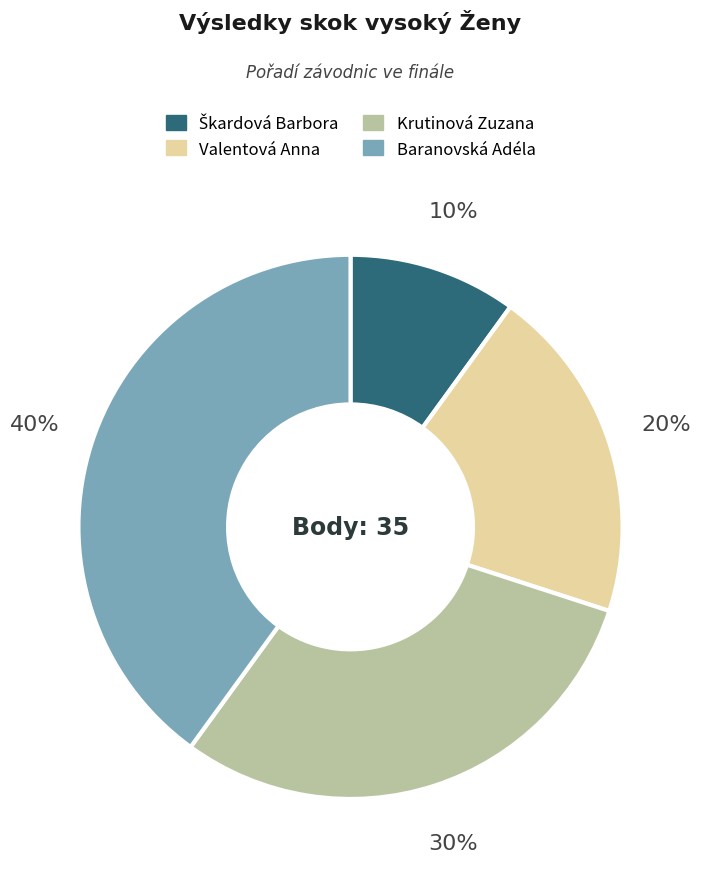

Which category has the biggest portion of the pie?

Baranovská Adéla